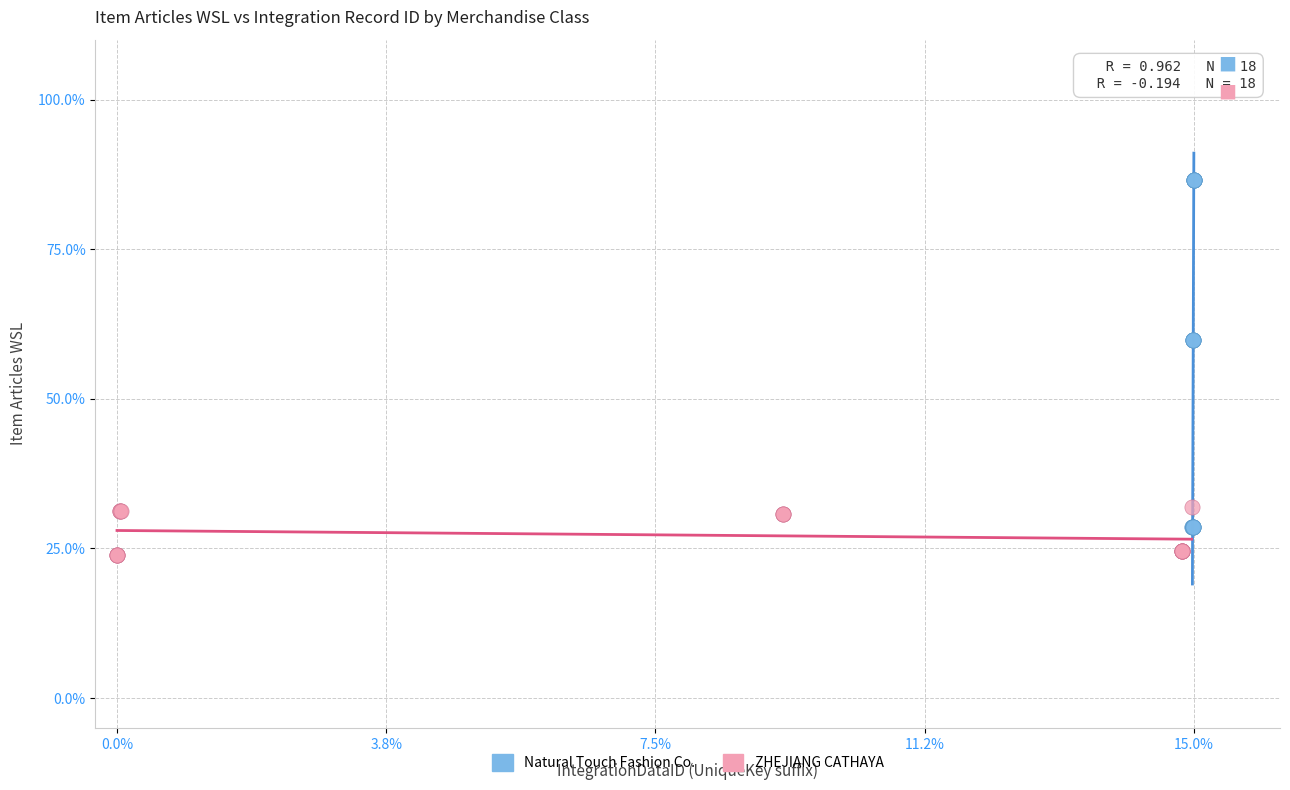

Which series contains the highest Y value?

Natural Touch Fashion Co.